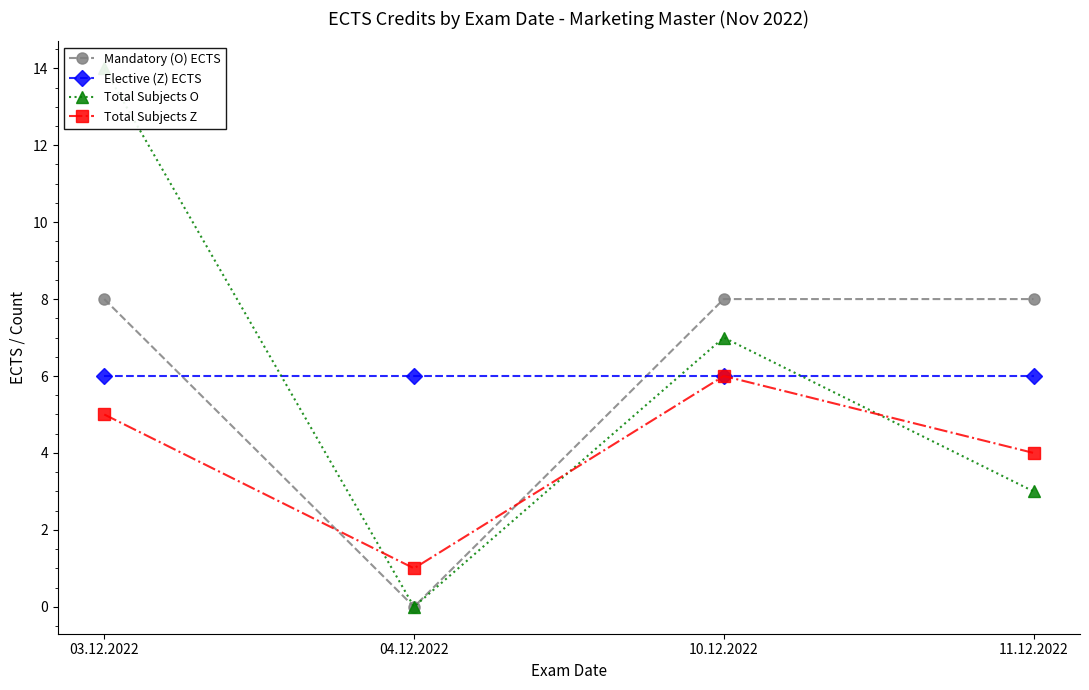

At which label does Mandatory (O) ECTS reach its minimum?

04.12.2022